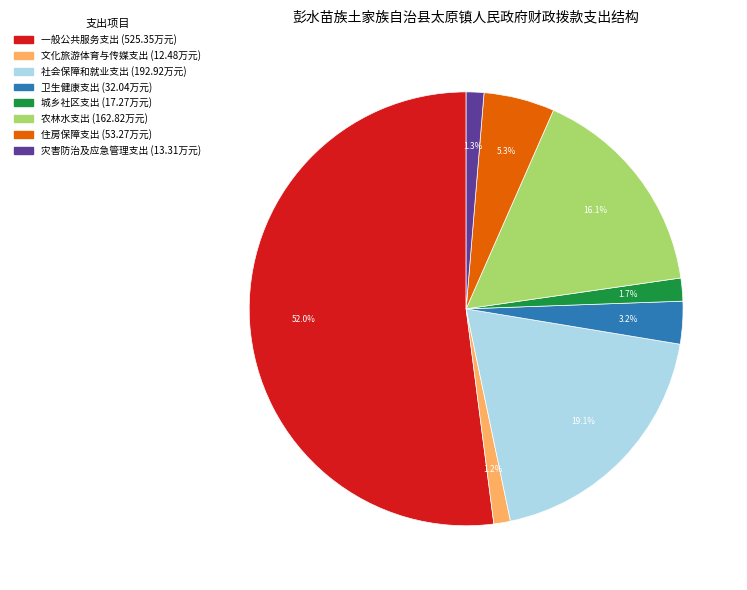

Which has a higher value, 农林水支出 or 卫生健康支出?

农林水支出